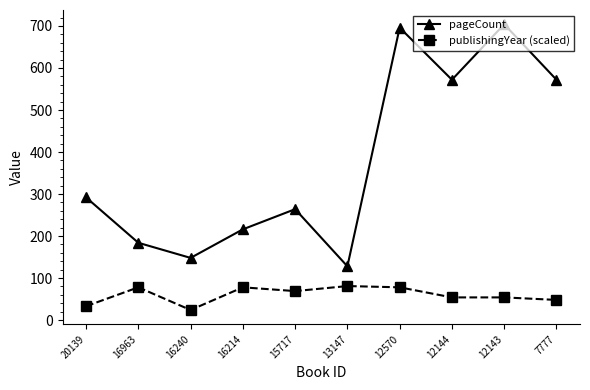

What is the approximate value of pageCount at 12143, to the nearest 10?

700